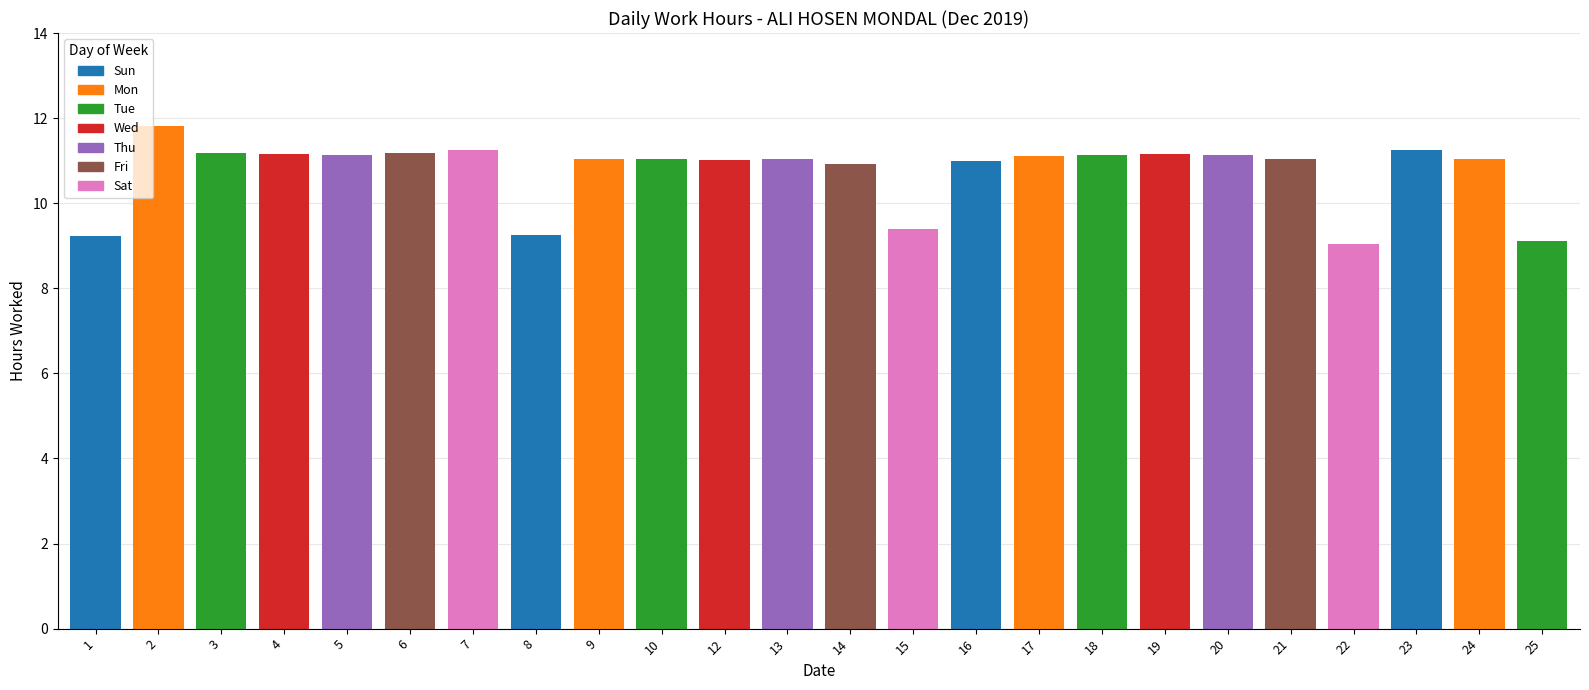

At which label is the value closest to 10?

Day 15